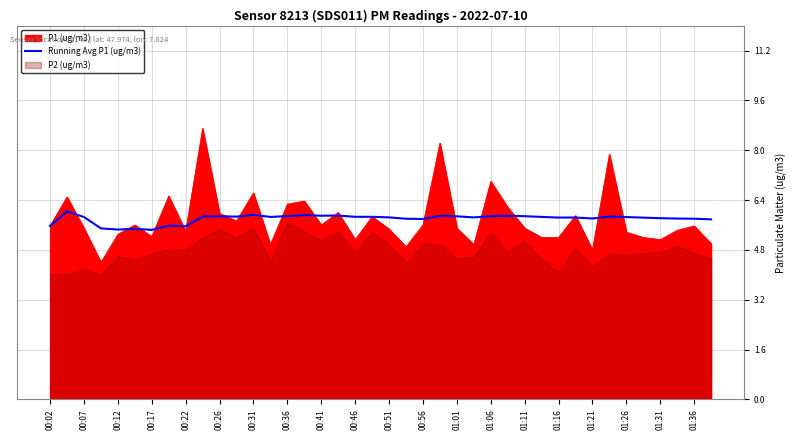

Reading right to left, what are all the values shown in this chart?

5.8	5.8	5.8	5.8	5.8	5.9	5.9	5.8	5.8	5.8	5.9	5.9	5.9	5.9	5.8	5.9	5.9	5.8	5.8	5.8	5.9	5.9	5.9	5.9	5.9	5.9	5.9	5.9	5.9	5.9	5.9	5.6	5.6	5.4	5.5	5.5	5.5	5.9	6.0	5.6